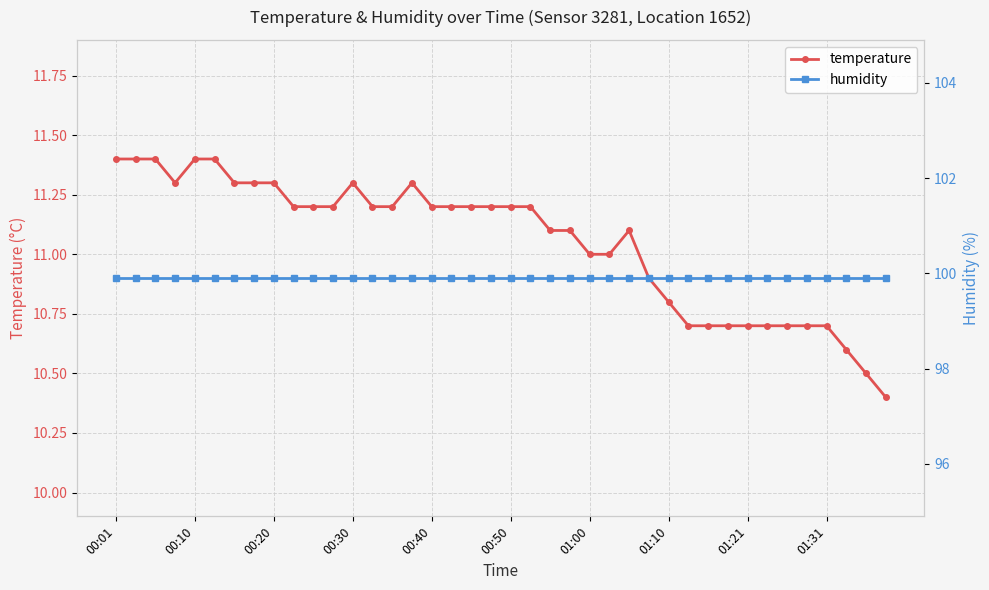

Rank the series by their average value, from lowest to highest.

temperature, humidity